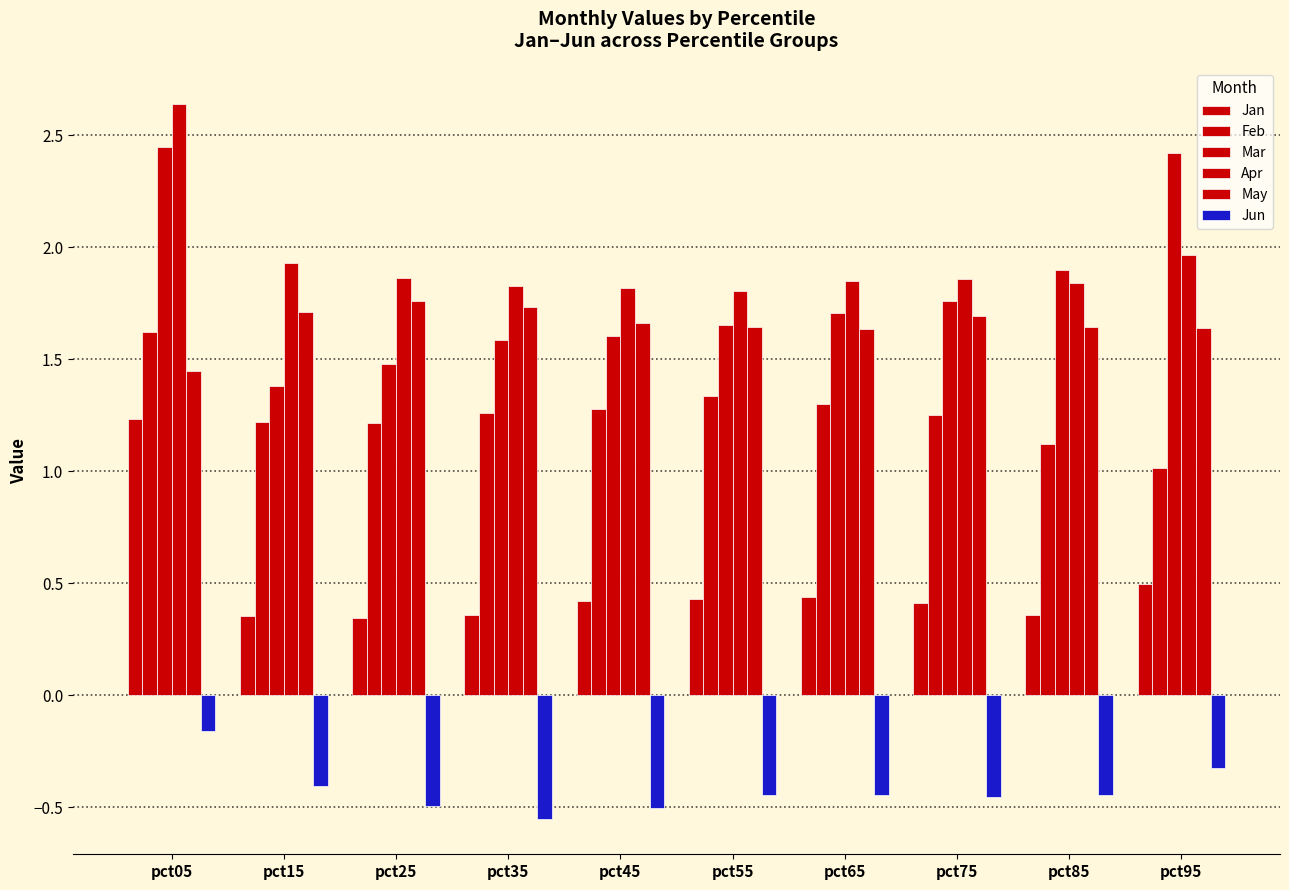

Is it true that May equals 1.6 at pct65?

True